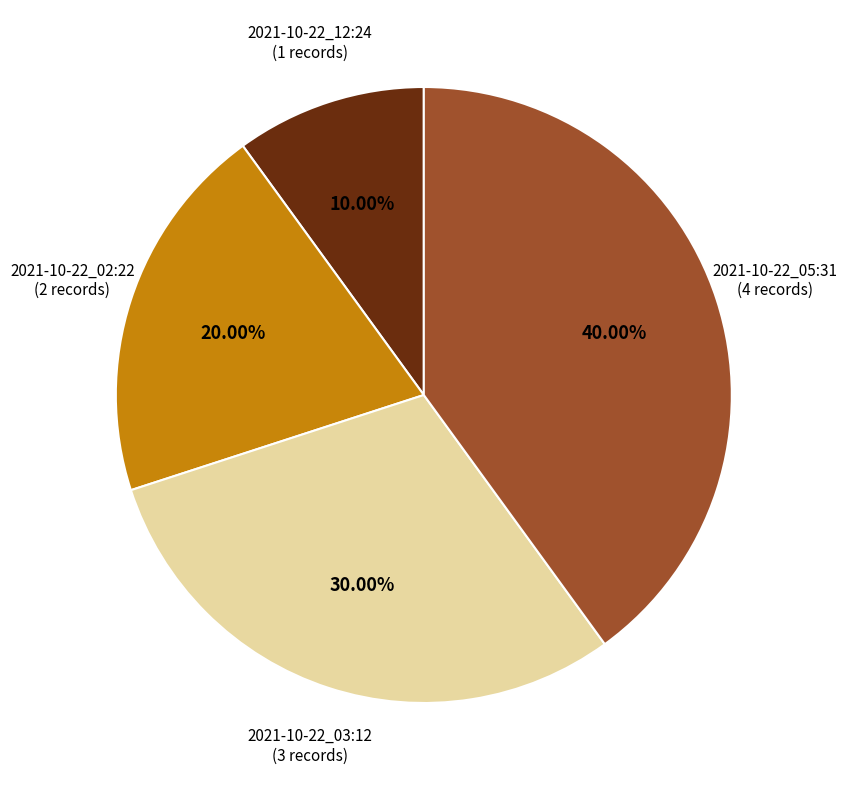

Is there a majority slice in this chart?

No